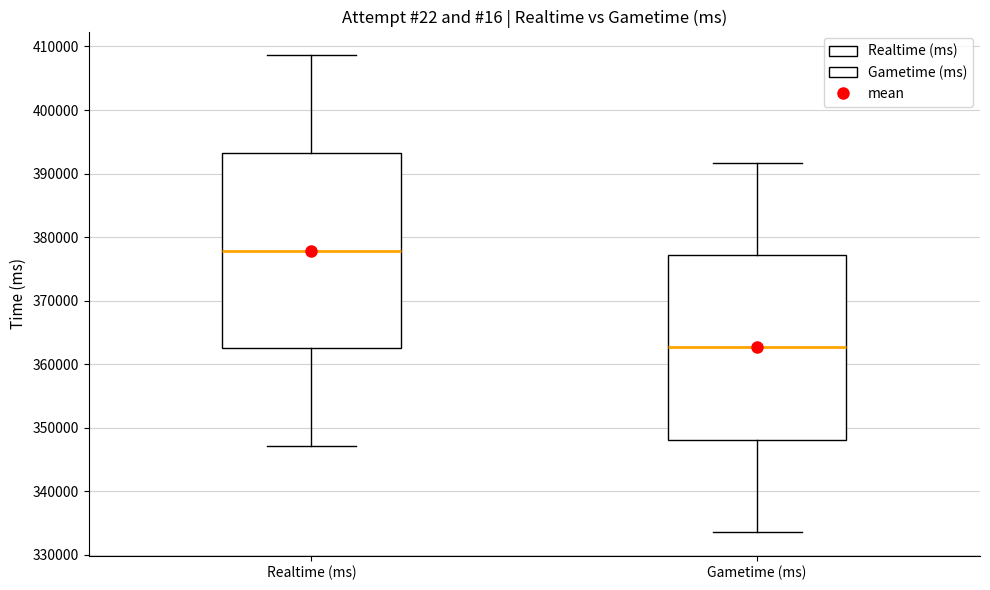

Reading left to right, read every box against the y-axis: the position of its median line, the range the box covers, and the ends of its whiskers. The values are not printed on the chart, so give them approximately, as read against the axis.

Realtime (ms): median 378000, box 363000 to 393000, whiskers 347000 to 409000
Gametime (ms): median 363000, box 348000 to 377000, whiskers 334000 to 392000